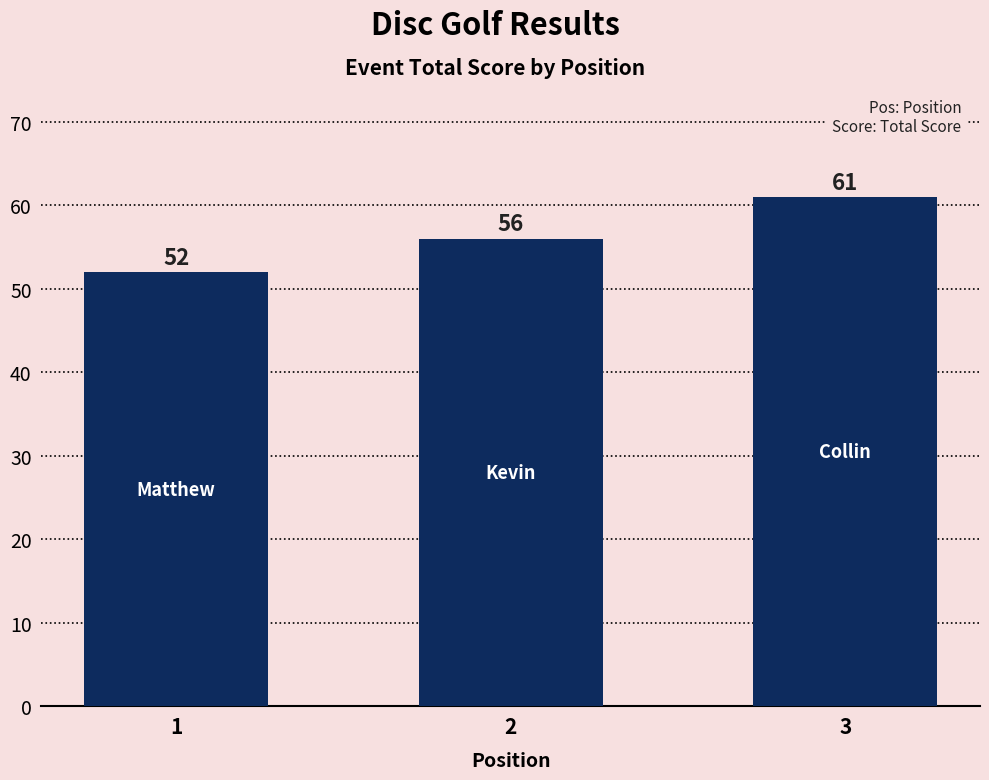

Rank the categories by value from lowest to highest.

1, 2, 3